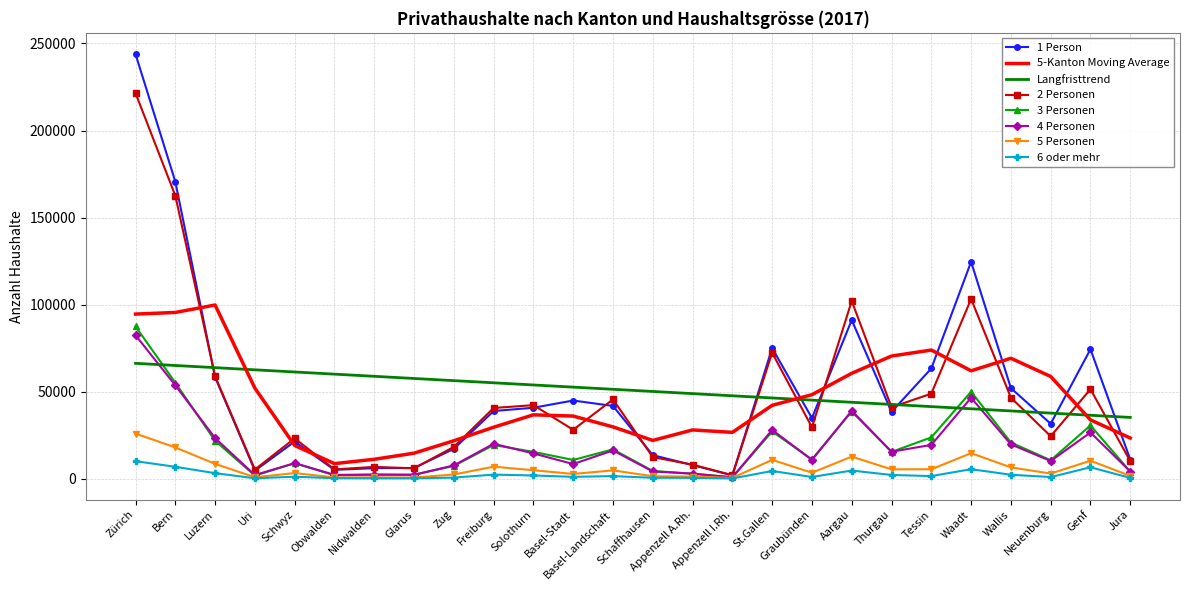

Which series has the largest range (max minus min)?

1 Person